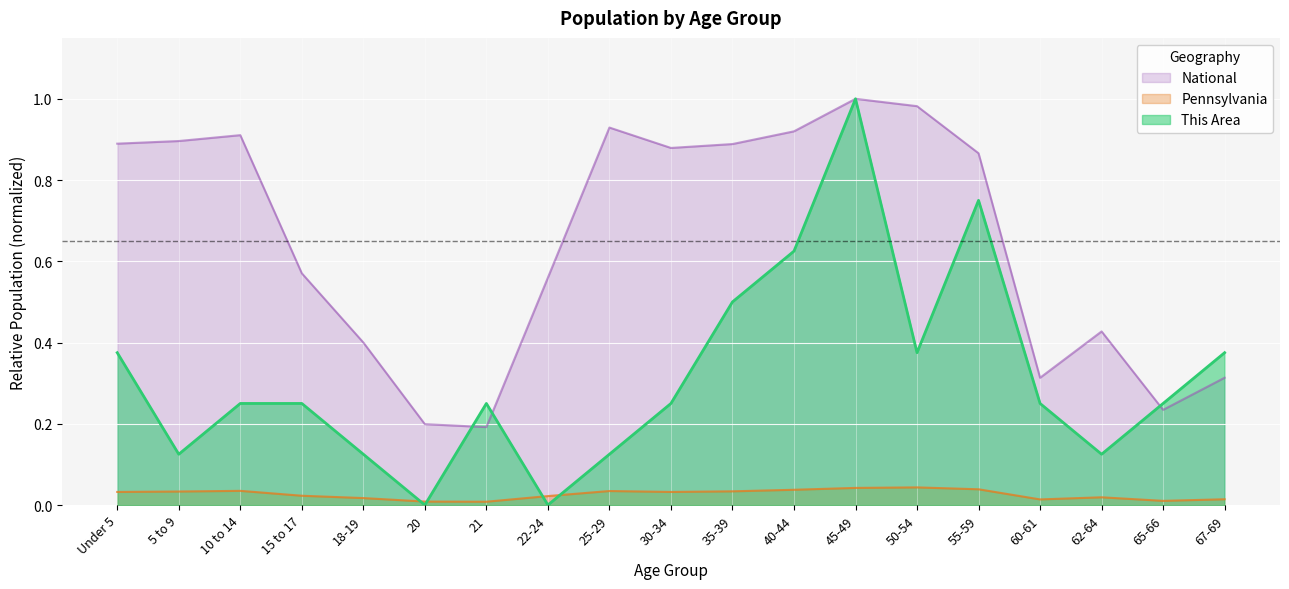

How many lines are shown in the chart?

3